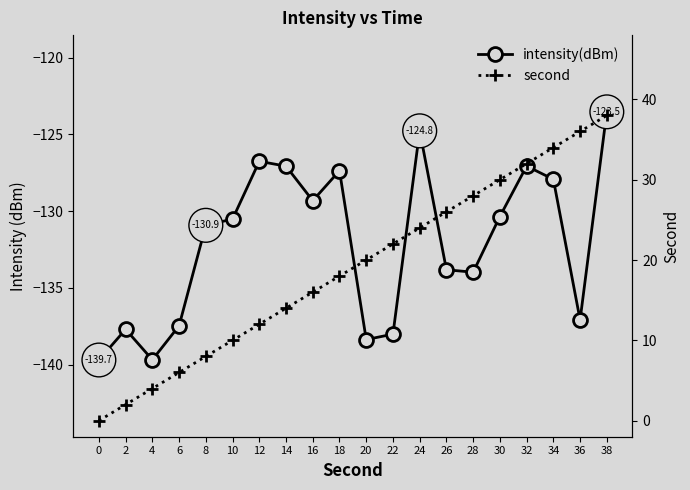

Where is intensity(dBm) nearest to the value -131?

8